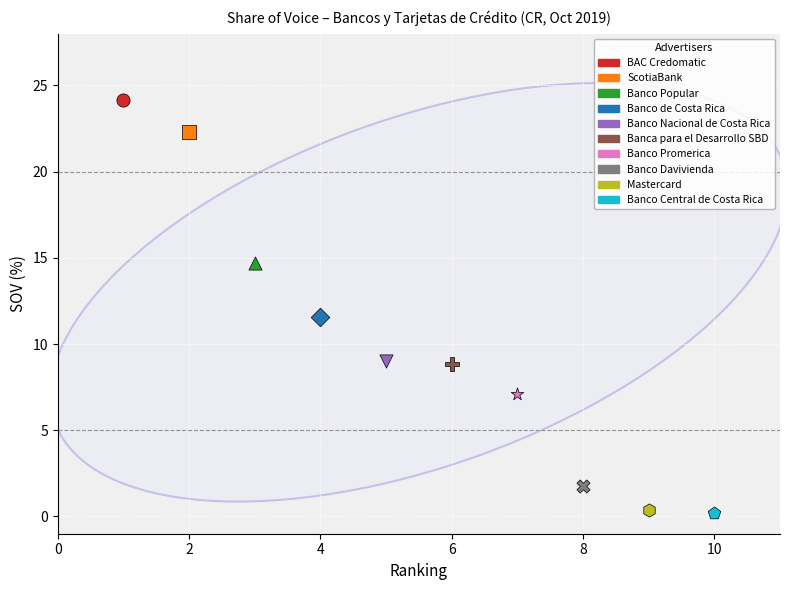

What are all the series names shown in the legend?

BAC Credomatic, ScotiaBank, Banco Popular, Banco de Costa Rica, Banco Nacional de Costa Rica, Banca para el Desarrollo SBD, Banco Promerica, Banco Davivienda, Mastercard, Banco Central de Costa Rica